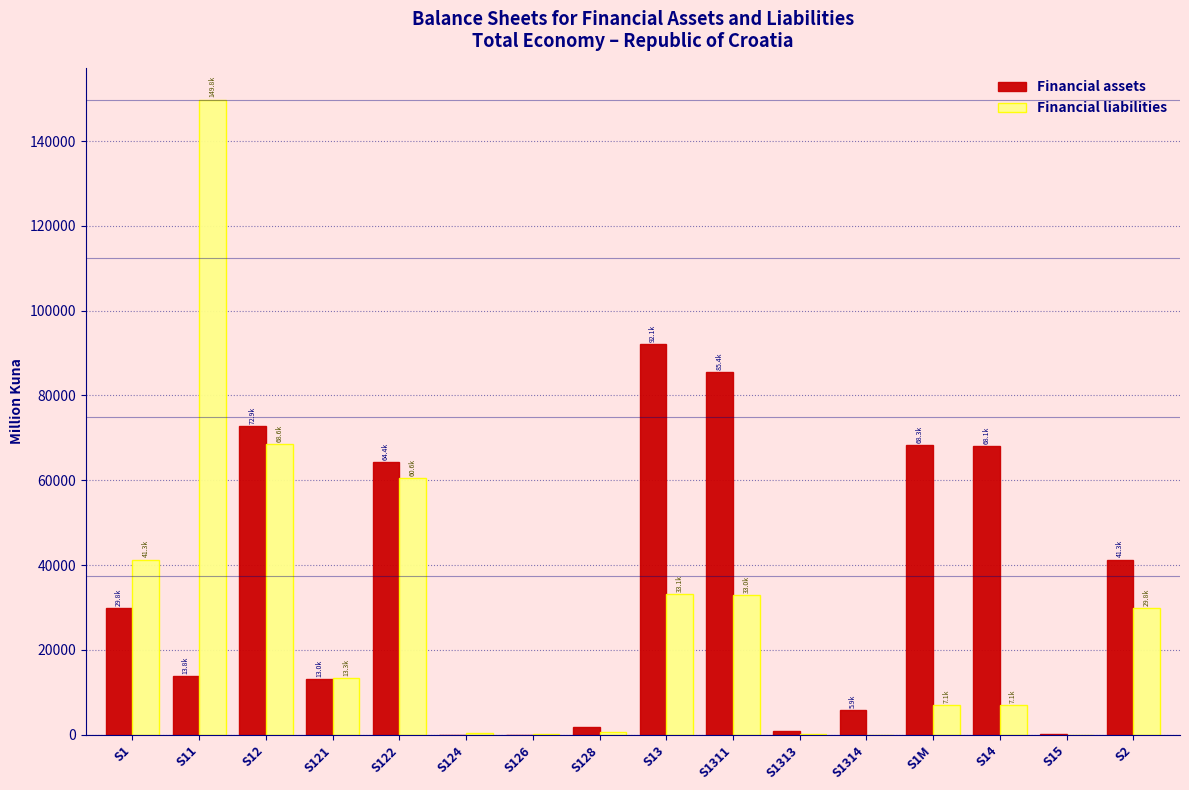

What is the maximum value shown in the chart?

149764.4